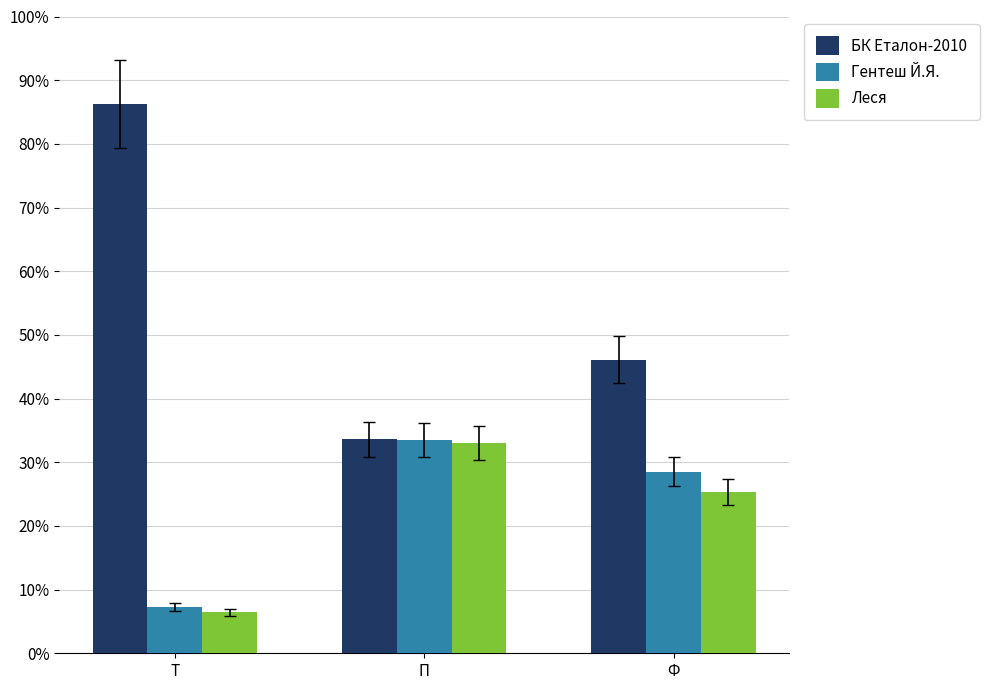

What position from the left is Ф?

3